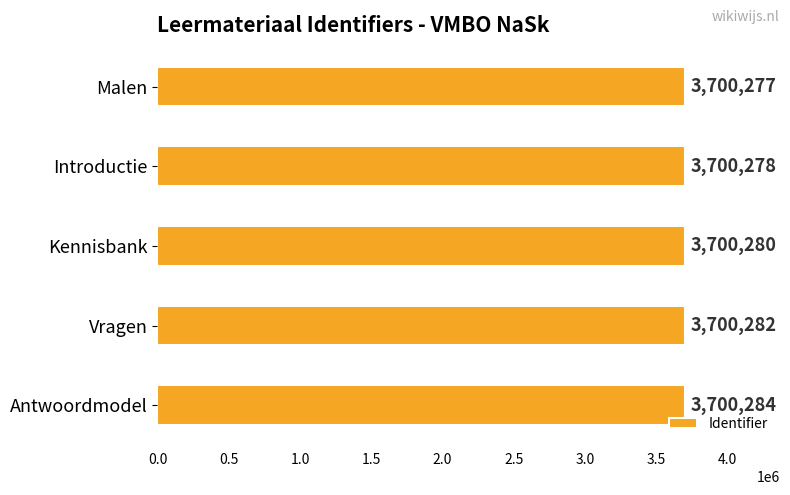

At which category does the chart reach its peak across all series?

Antwoordmodel